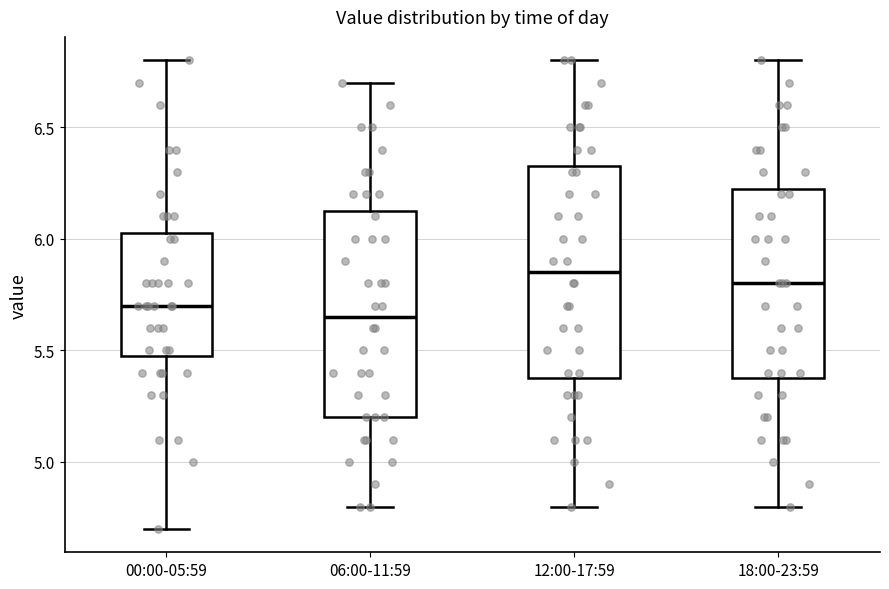

Reading left to right, transcribe this box plot: for each box, give where its median line is, the range the box spans, and where its two whiskers end, as read against the y-axis. The values are not printed on the chart, so give them approximately, as read against the axis.

00:00-05:59: median 5.70, box 5.50 to 6.05, whiskers 4.70 to 6.80
06:00-11:59: median 5.65, box 5.20 to 6.15, whiskers 4.80 to 6.70
12:00-17:59: median 5.85, box 5.40 to 6.35, whiskers 4.80 to 6.80
18:00-23:59: median 5.80, box 5.40 to 6.25, whiskers 4.80 to 6.80